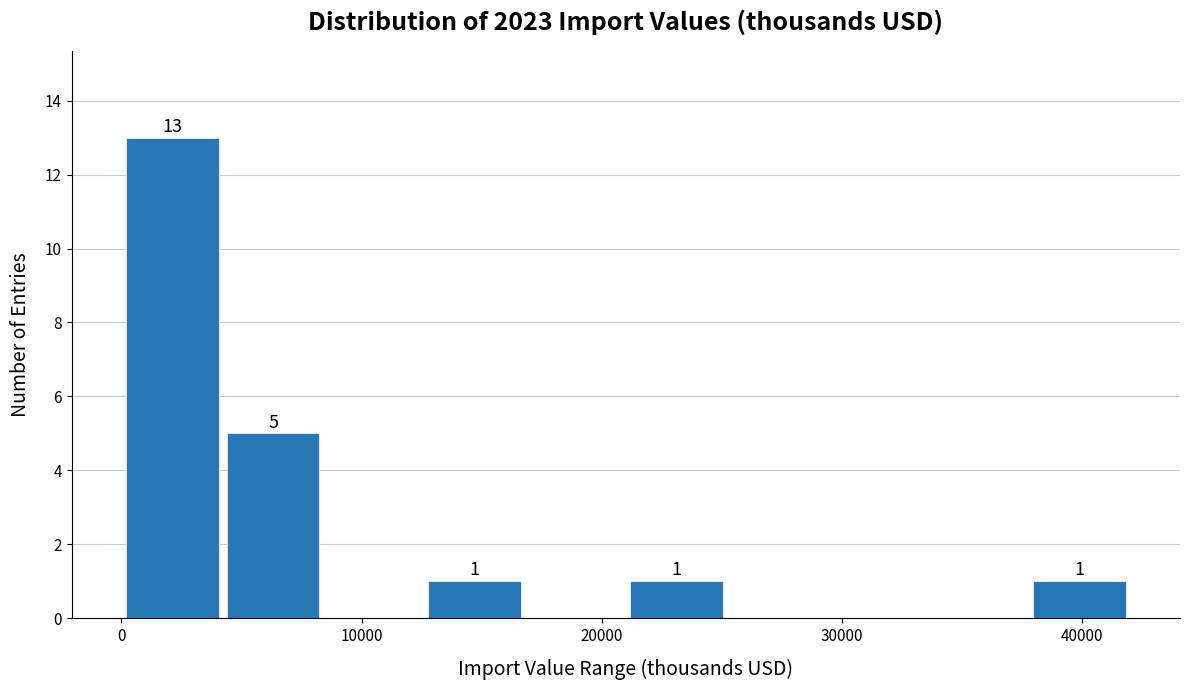

Over which range of the x-axis is the bar tallest?

0 to 4000